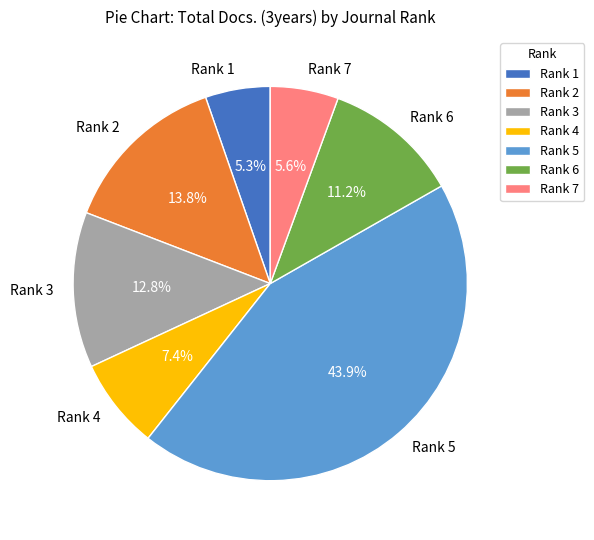

To the nearest percent, what is the difference between the largest and smallest slice percentages?

39%